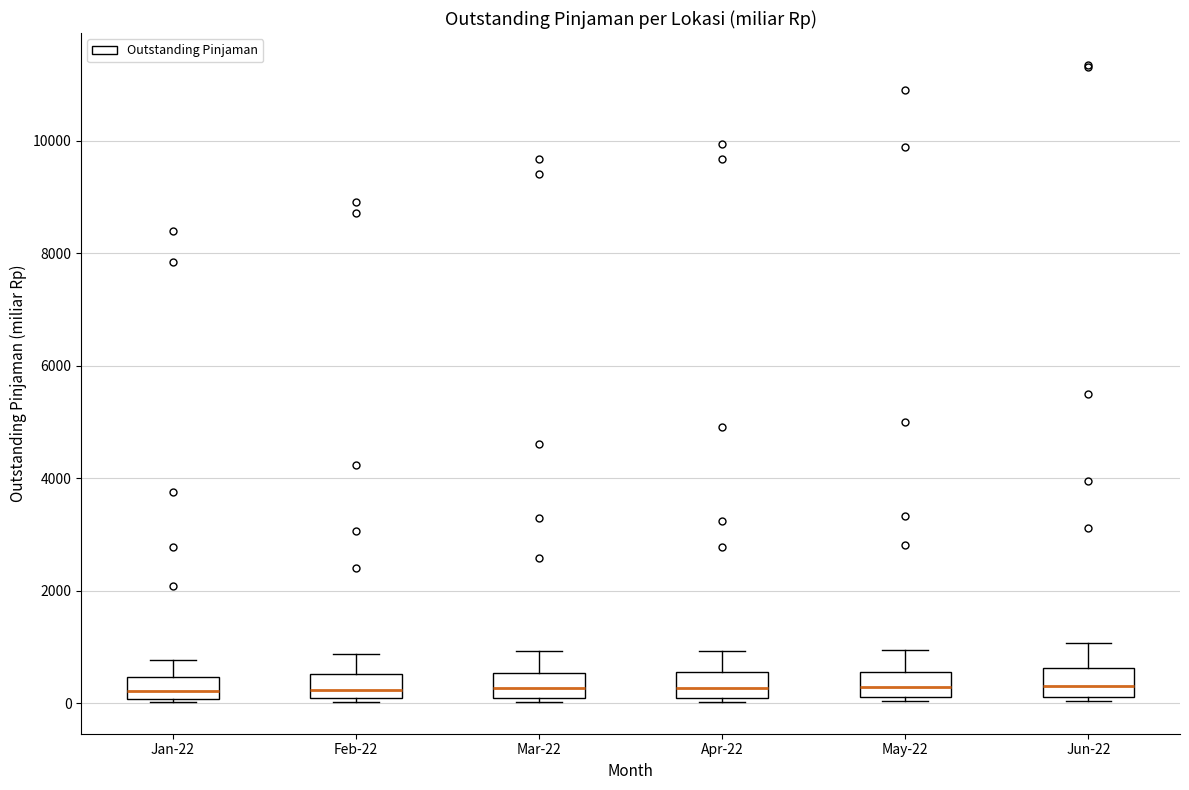

Reading left to right, transcribe this box plot: for each box, give where its median line is, the range the box spans, and where its two whiskers end, as read against the y-axis. The values are not printed on the chart, so give them approximately, as read against the axis.

Jan-22: median 200, box 0 to 400, whiskers 0 to 800
Feb-22: median 200, box 0 to 600, whiskers 0 (just below the box's lower edge) to 800
Mar-22: median 200, box 0 to 600, whiskers 0 (just below the box's lower edge) to 1000
Apr-22: median 200, box 0 to 600, whiskers 0 (just below the box's lower edge) to 1000
May-22: median 200 (inside the box), box 200 to 600, whiskers 0 to 1000
Jun-22: median 400, box 200 to 600, whiskers 0 to 1000